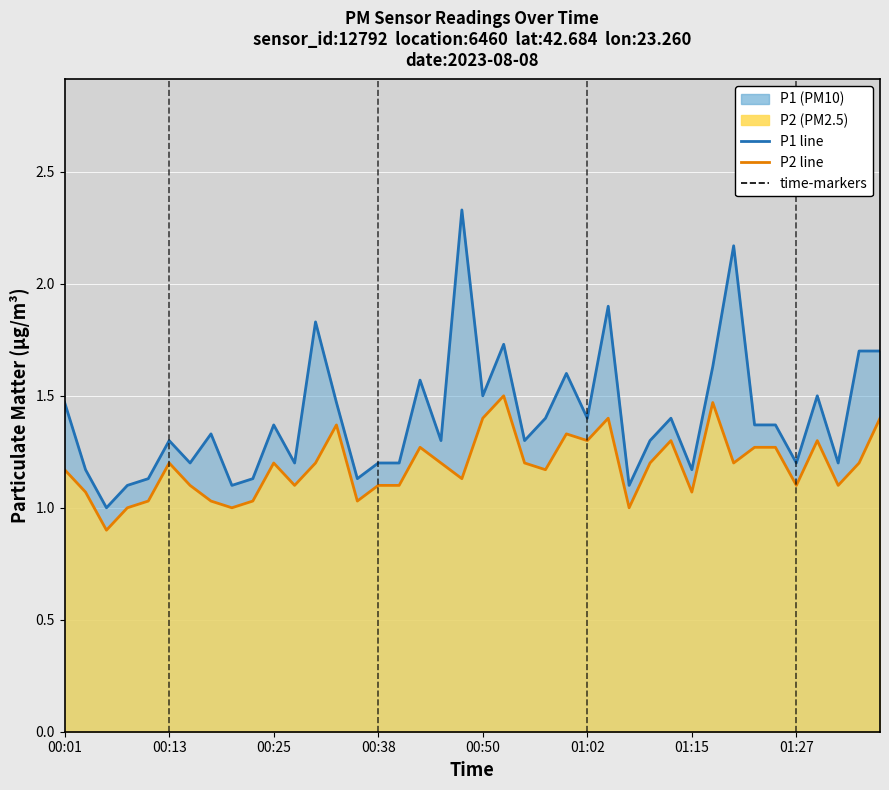

Reading left to right, what are all the values shown in this chart?

P1 line: 1.5	1.2	1.0	1.1	1.1	1.3	1.2	1.3	1.1	1.1	1.4	1.2	1.8	1.5	1.1	1.2	1.2	1.6	1.3	2.3	1.5	1.7	1.3	1.4	1.6	1.4	1.9	1.1	1.3	1.4	1.2	1.6	2.2	1.4	1.4	1.2	1.5	1.2	1.7	1.7
P2 line: 1.2	1.1	0.9	1.0	1.0	1.2	1.1	1.0	1.0	1.0	1.2	1.1	1.2	1.4	1.0	1.1	1.1	1.3	1.2	1.1	1.4	1.5	1.2	1.2	1.3	1.3	1.4	1.0	1.2	1.3	1.1	1.5	1.2	1.3	1.3	1.1	1.3	1.1	1.2	1.4